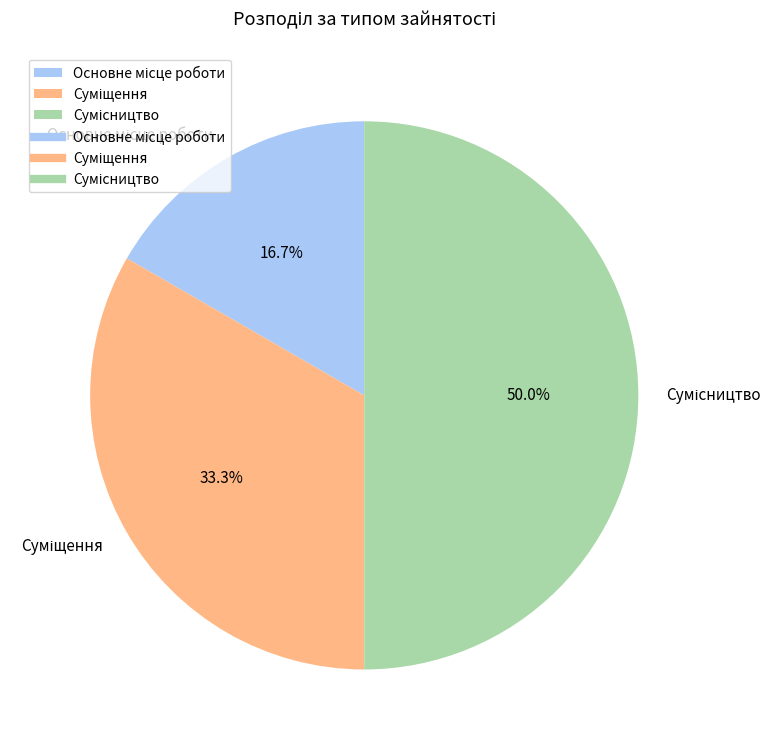

What percentage is NOT represented by Основне місце роботи?

83.3%